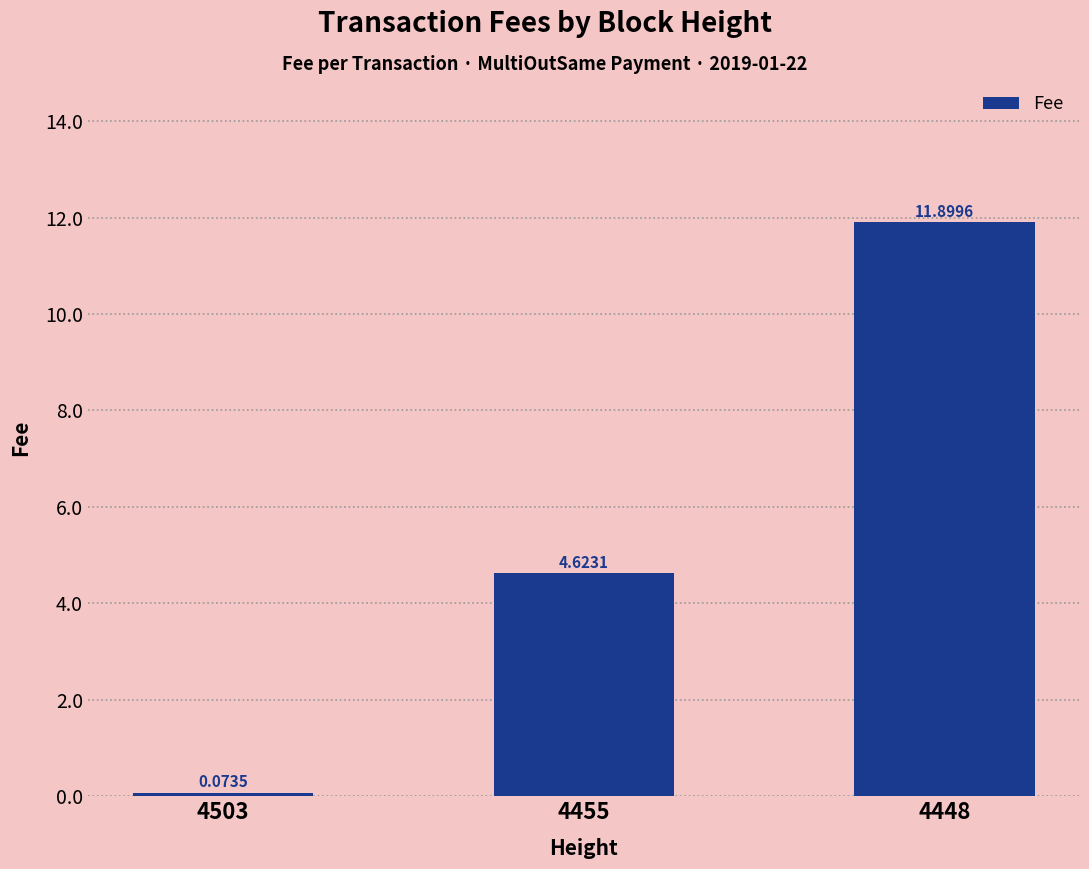

List the labels in order of value, largest first.

4448, 4455, 4503